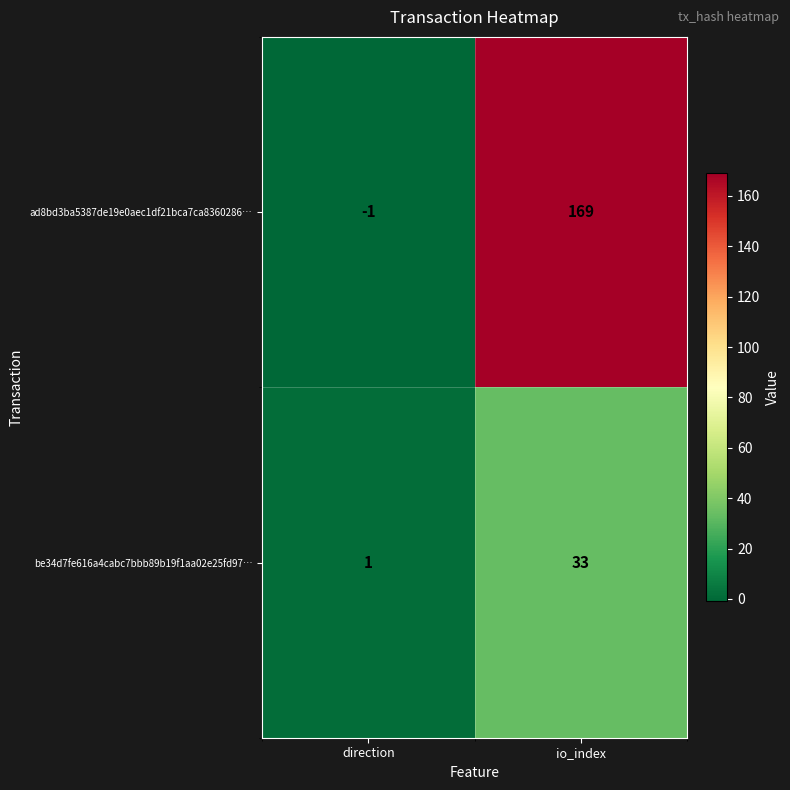

What is the difference between the maximum and minimum values in the be34d7fe616a4cabc7bbb89b19f1aa02e25fd97… series?

32